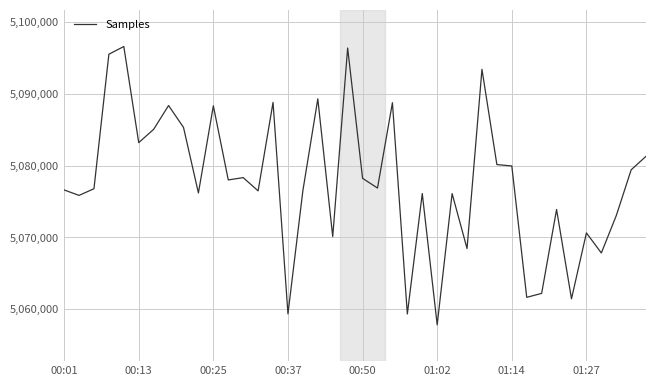

What is the difference between the maximum and minimum values?

38724